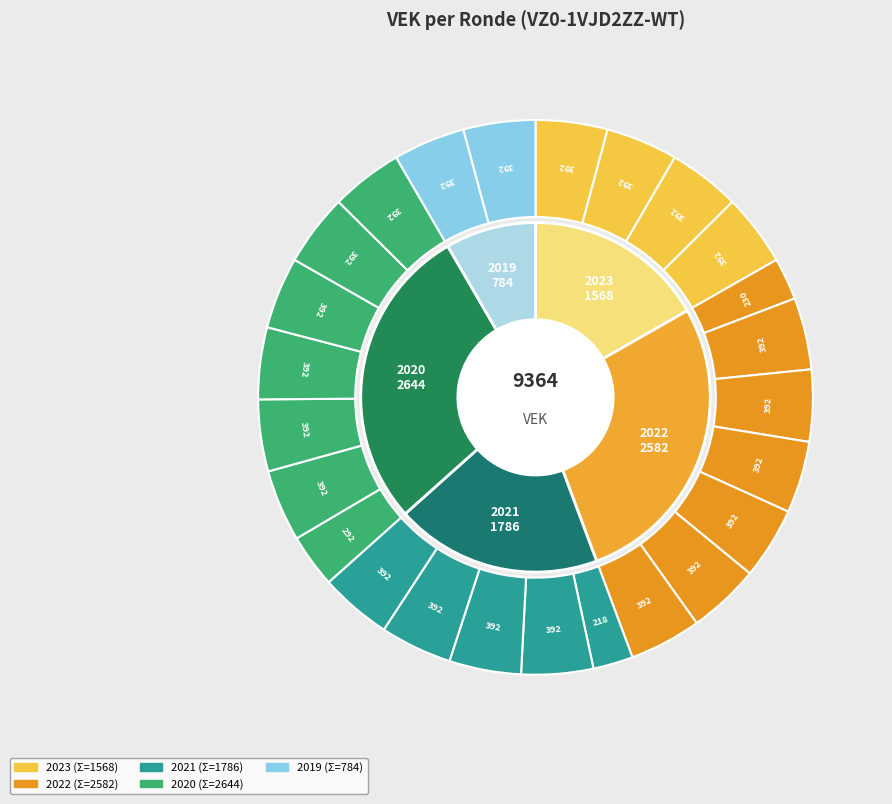

To the nearest percent, what is the average slice percentage?

4%